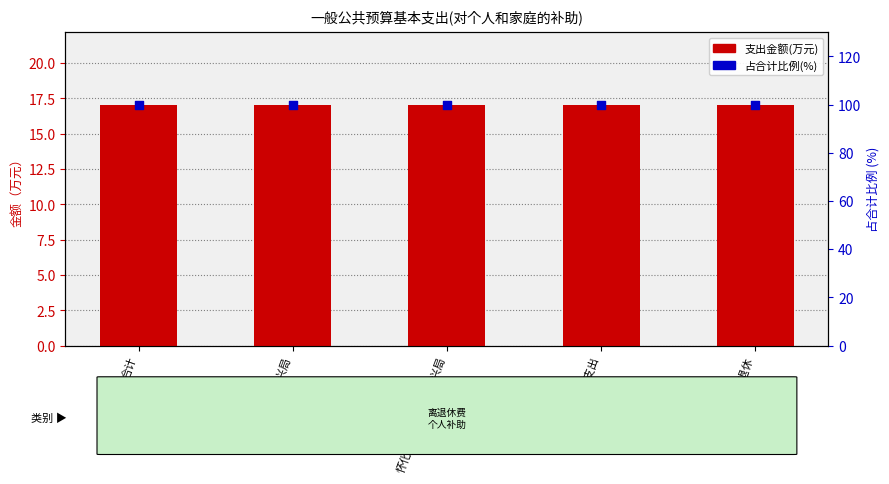

What are all the series names shown in the legend?

支出金额(万元), 占比(%)